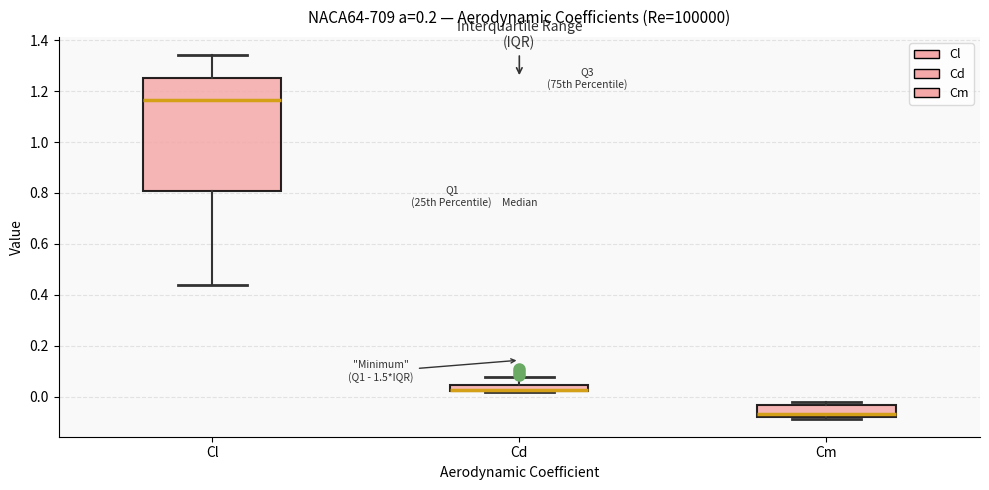

Where does the median line of the box for Cm sit on the y-axis? The values are not printed on the chart, so give them approximately, as read against the axis.

-0.06